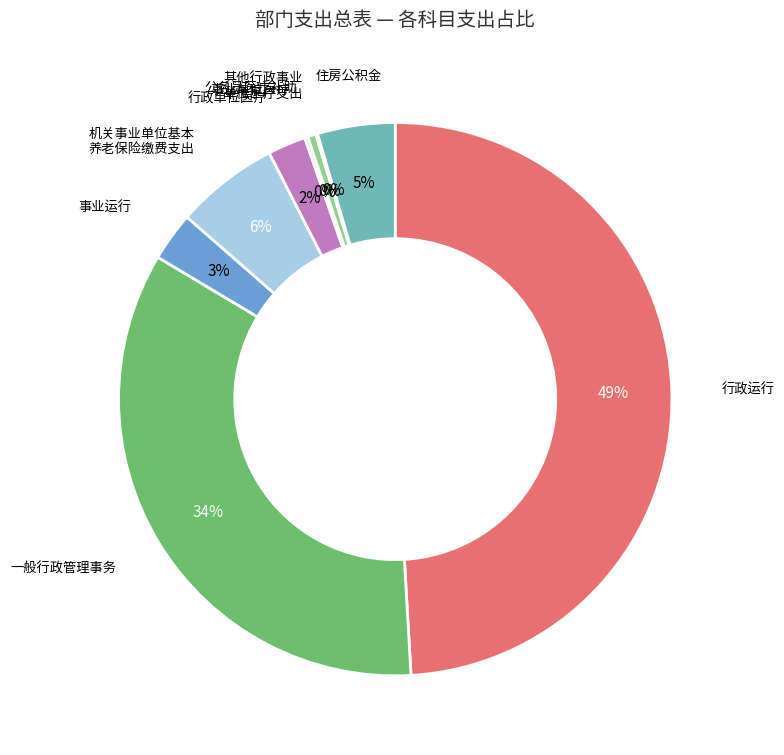

To the nearest percent, what is the difference between the largest and smallest slice percentages?

49%